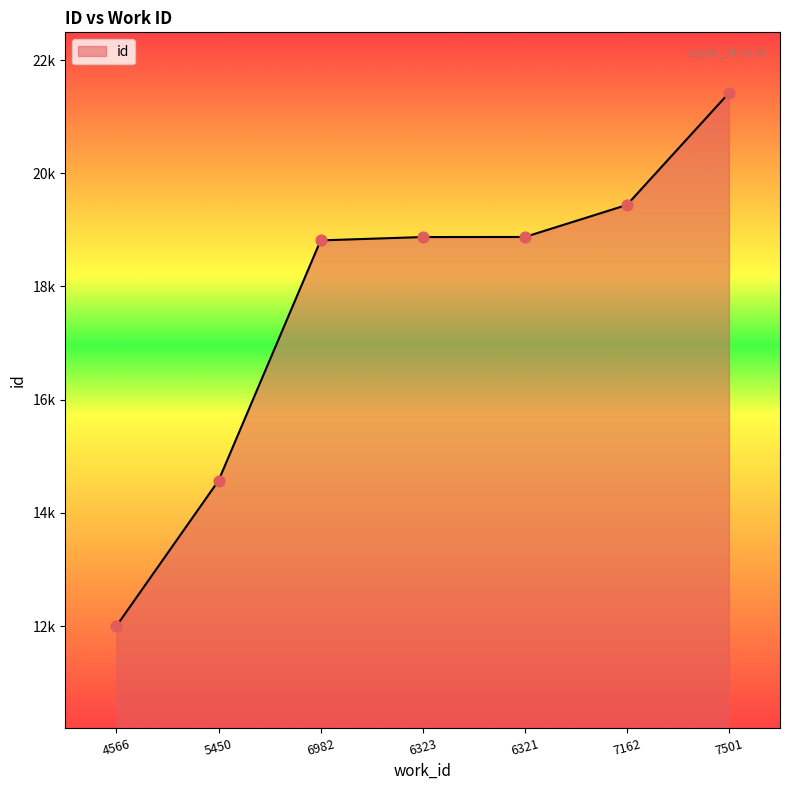

Between 5450 and 7501, which is larger?

7501